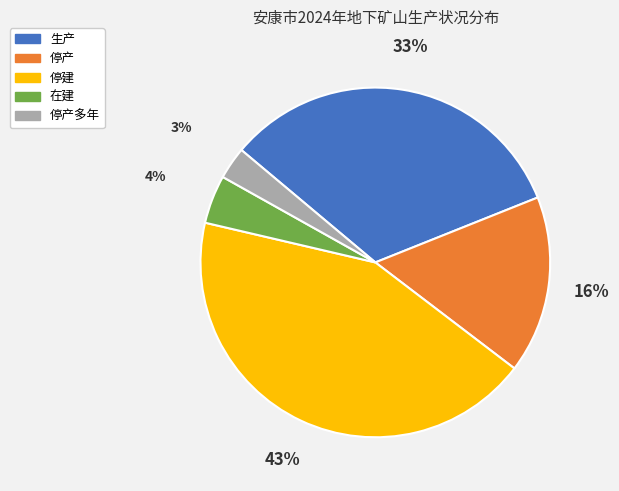

Rank the categories by value from lowest to highest.

停产多年, 在建, 停产, 生产, 停建